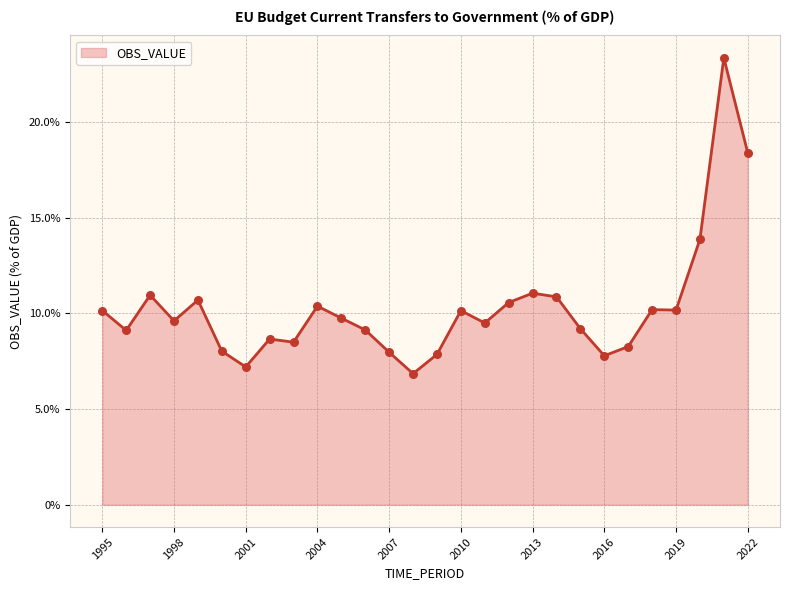

Is this an area chart (filled region under the line)?

Yes